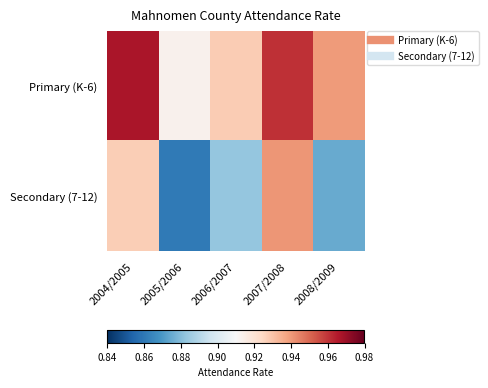

What is the spread (max minus min) of values at 2008/2009?

0.1